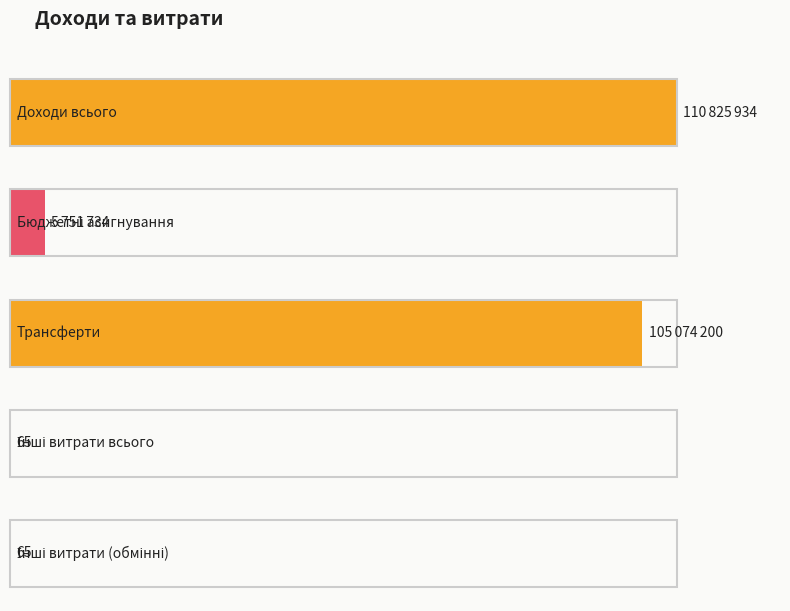

What is the change in value from Доходи від обмінних і необмінних операцій to трансферти?

-5751734